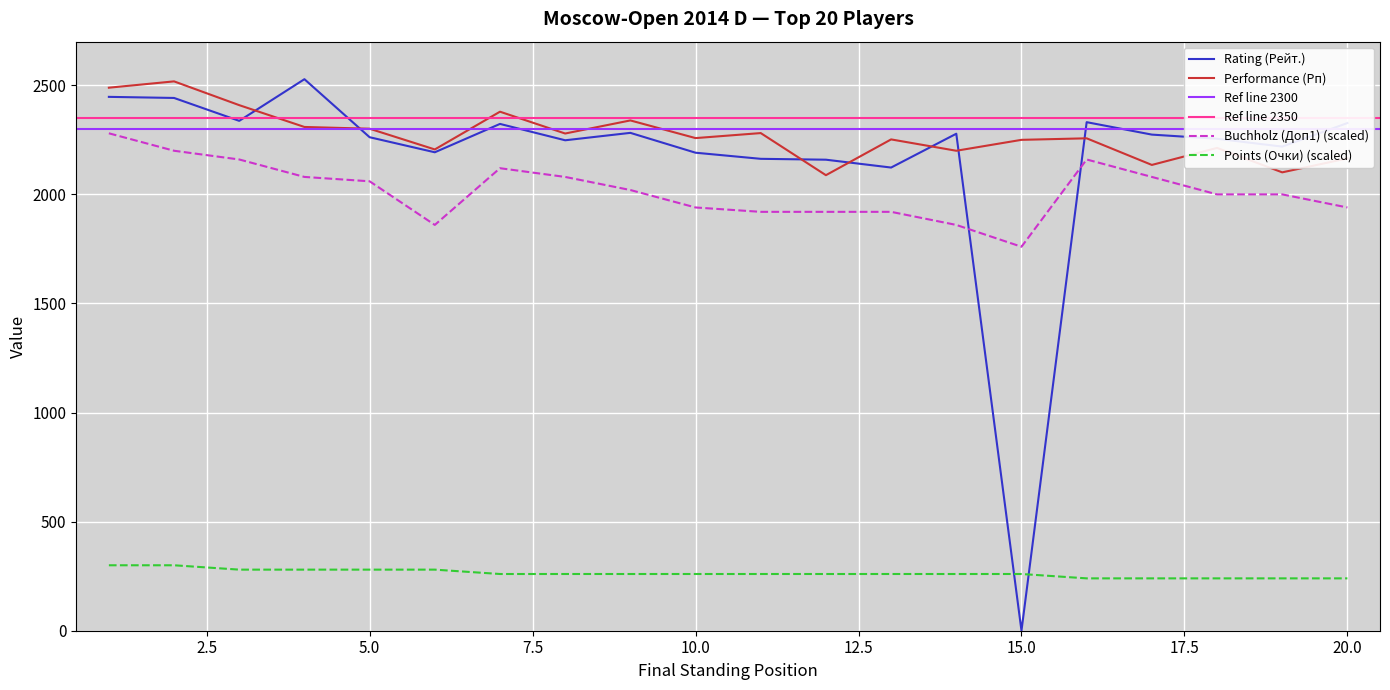

Which category has the highest value in the Performance (Рп) series?

2